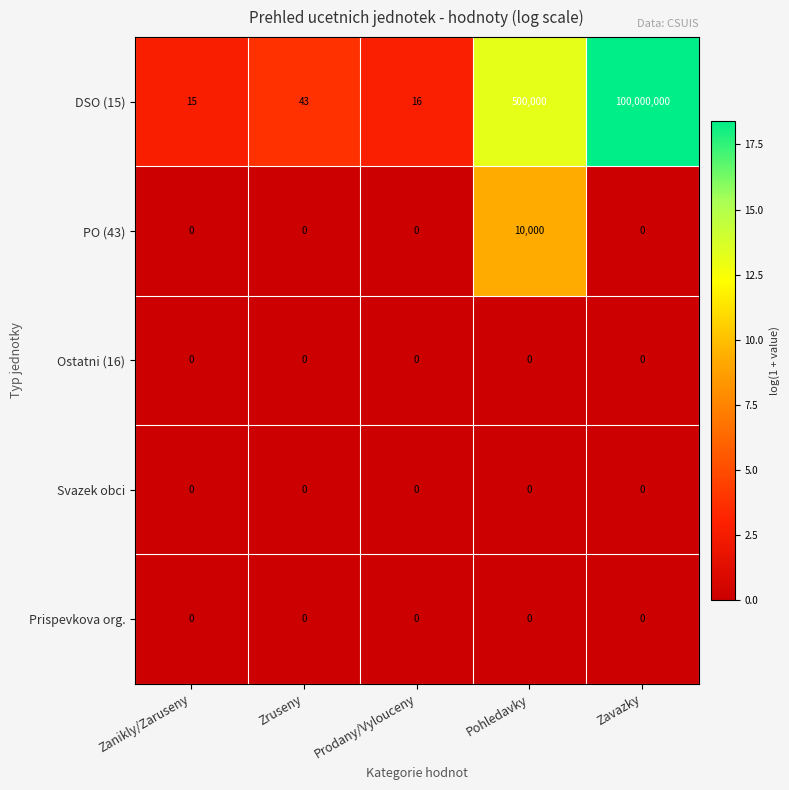

Which series has the largest range (max minus min)?

DSO (15)